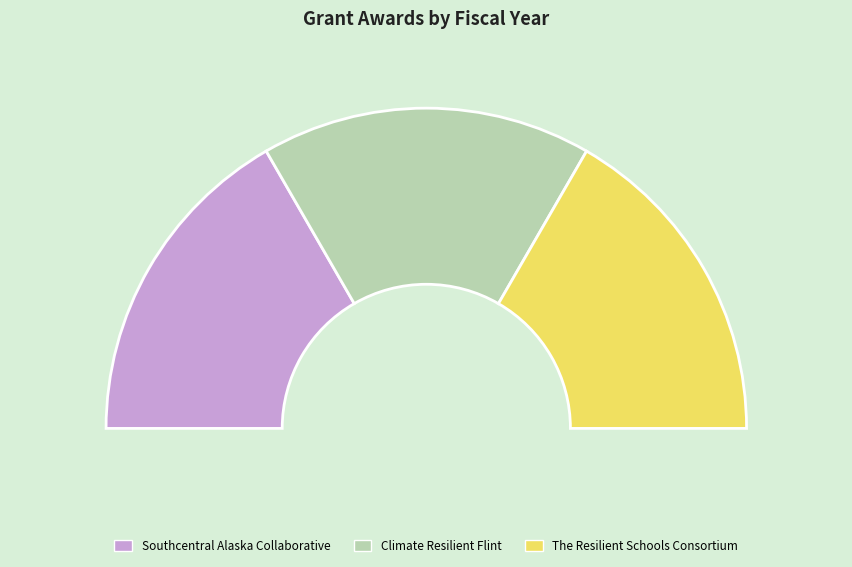

Do The Resilient Schools Consortium and Southcentral Alaska Collaborative together represent more than half of the pie?

Yes